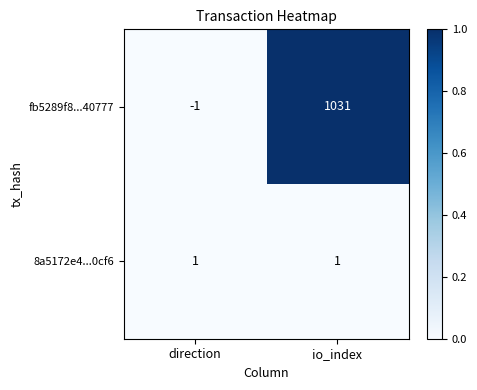

Rank the series by their maximum value, from highest to lowest.

fb5289f8...40777, 8a5172e4...0cf6